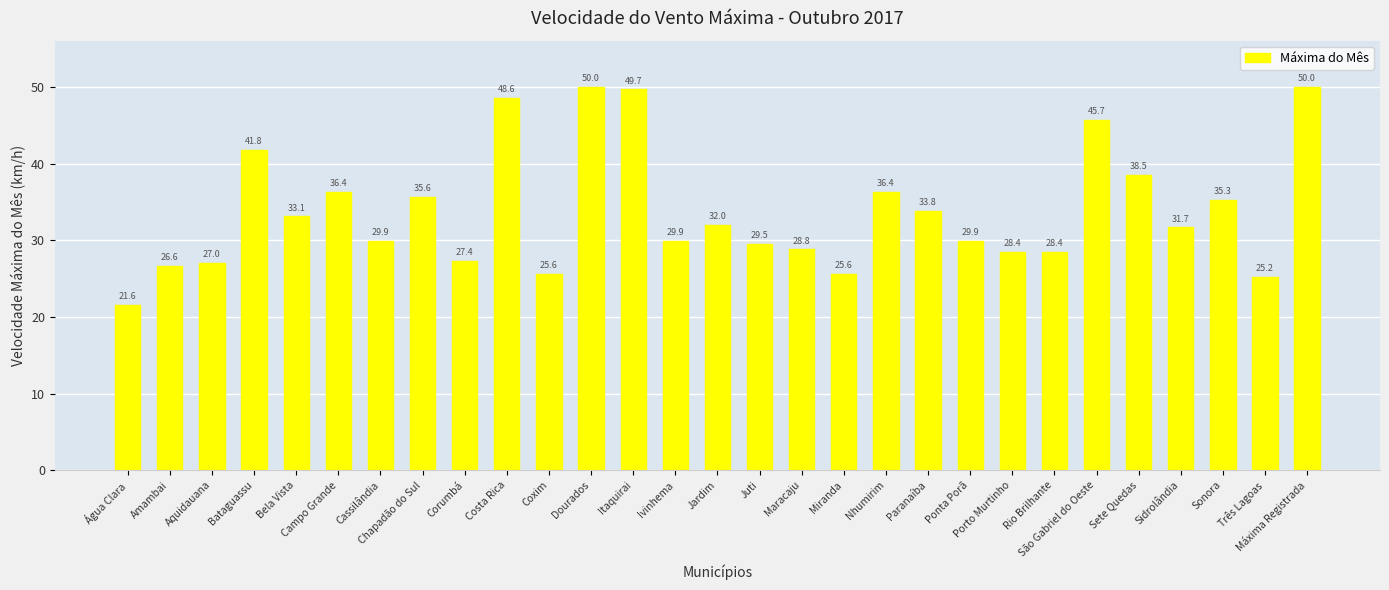

Reading left to right, extract all data points from this chart.

21.6	26.6	27.0	41.8	33.1	36.4	29.9	35.6	27.4	48.6	25.6	50.0	49.7	29.9	32.0	29.5	28.8	25.6	36.4	33.8	29.9	28.4	28.4	45.7	38.5	31.7	35.3	25.2	50.0